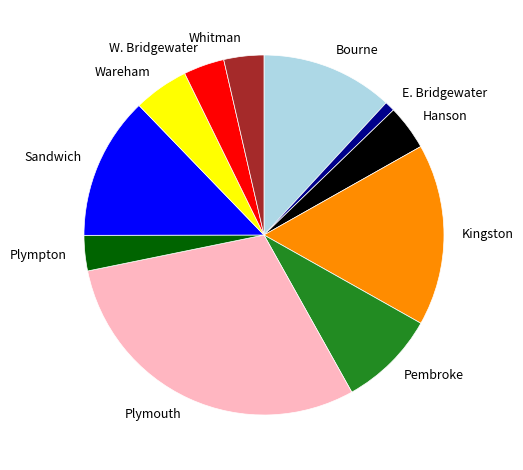

The Pembroke slice represents 9% of the pie. True or false?

True